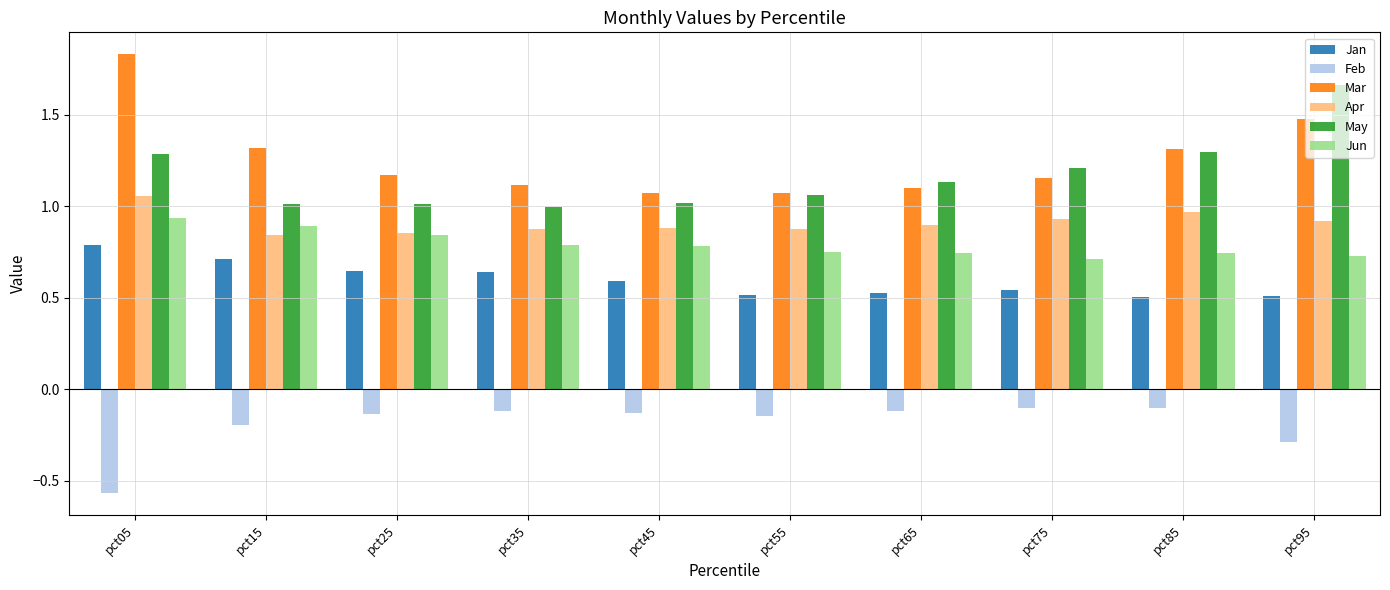

At which category does the chart reach its peak across all series?

pct05